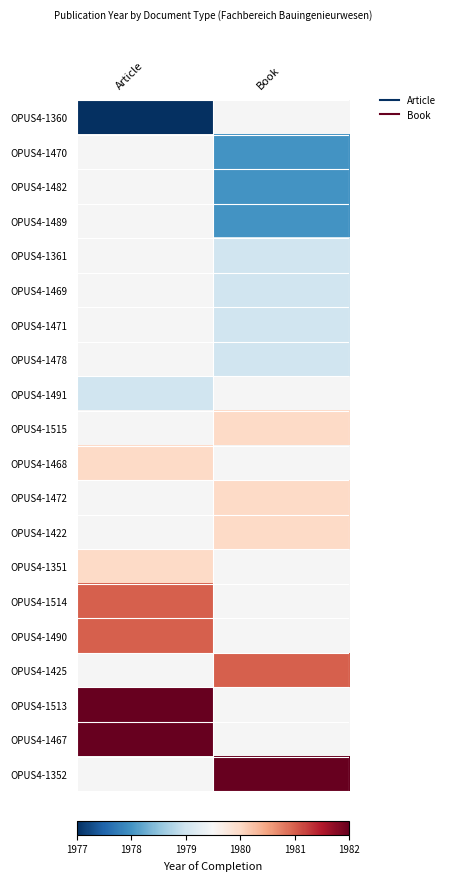

Which category has the lowest value in the OPUS4-1514 series?

Article